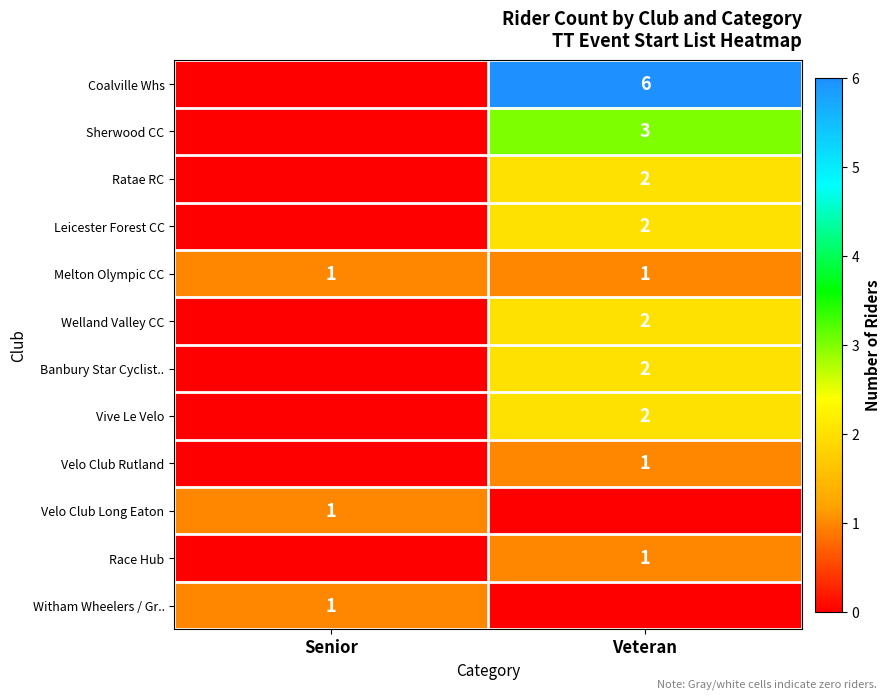

Is the value of Race Hub at Veteran greater than the value of Ratae RC at Veteran?

No